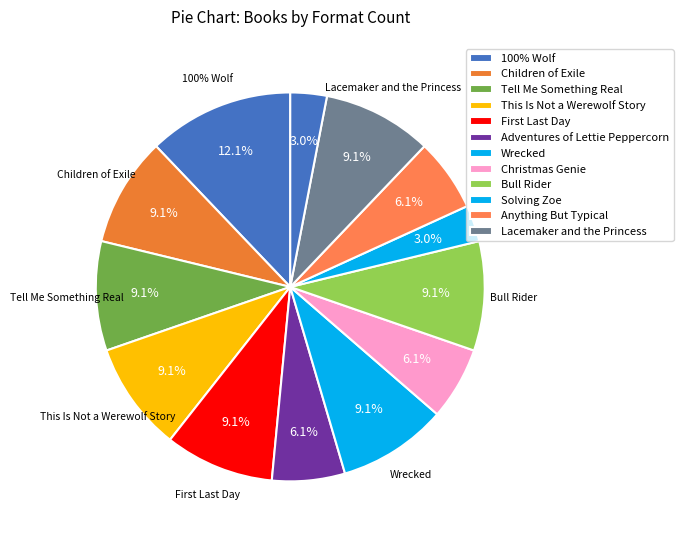

Is it true that Tell Me Something Real is 22% of the pie?

False